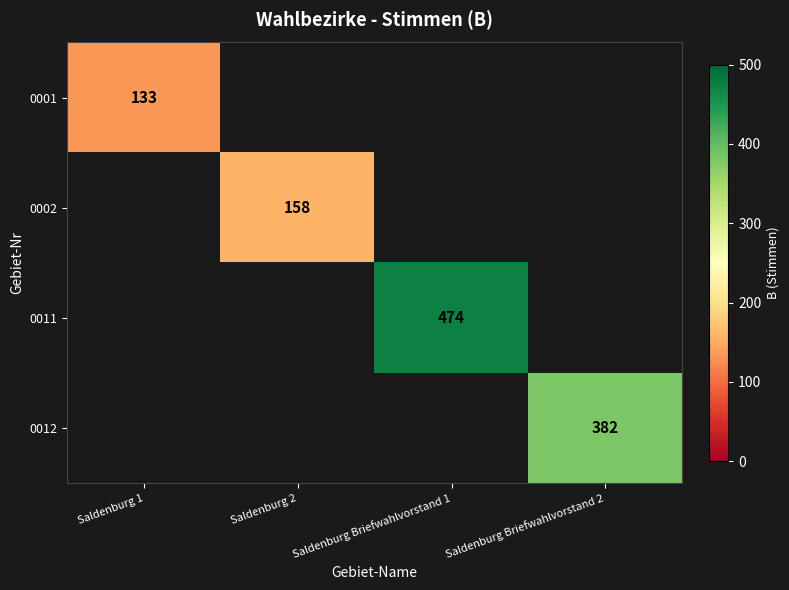

True or false: 0012 has a value of 382 at Saldenburg Briefwahlvorstand 2.

True